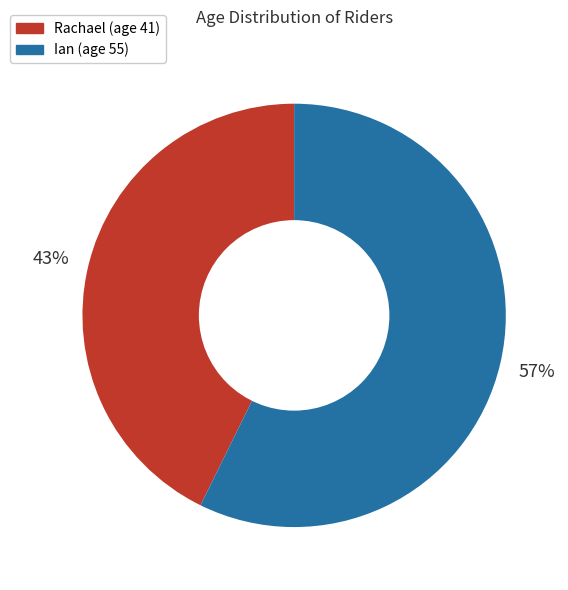

To the nearest percent, what is the combined percentage of Rachael (age 41) and Ian (age 55)?

100%